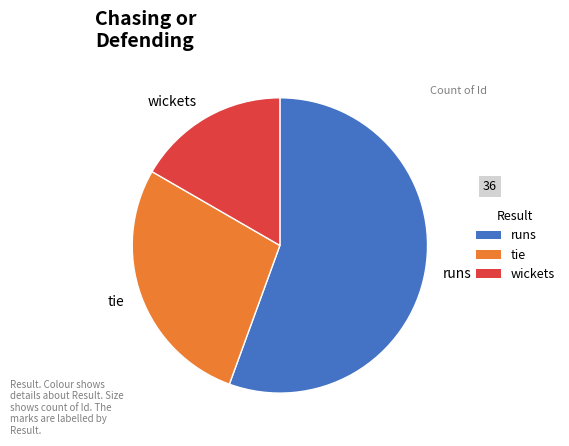

Is runs the majority of the pie?

Yes